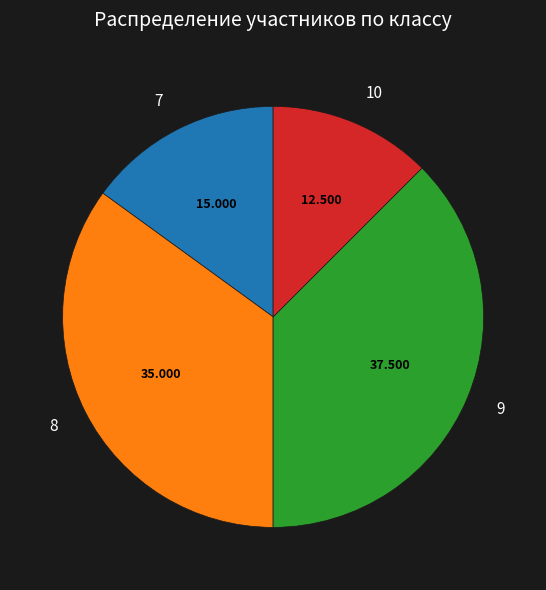

Is there any slice that represents more than half of the pie?

No